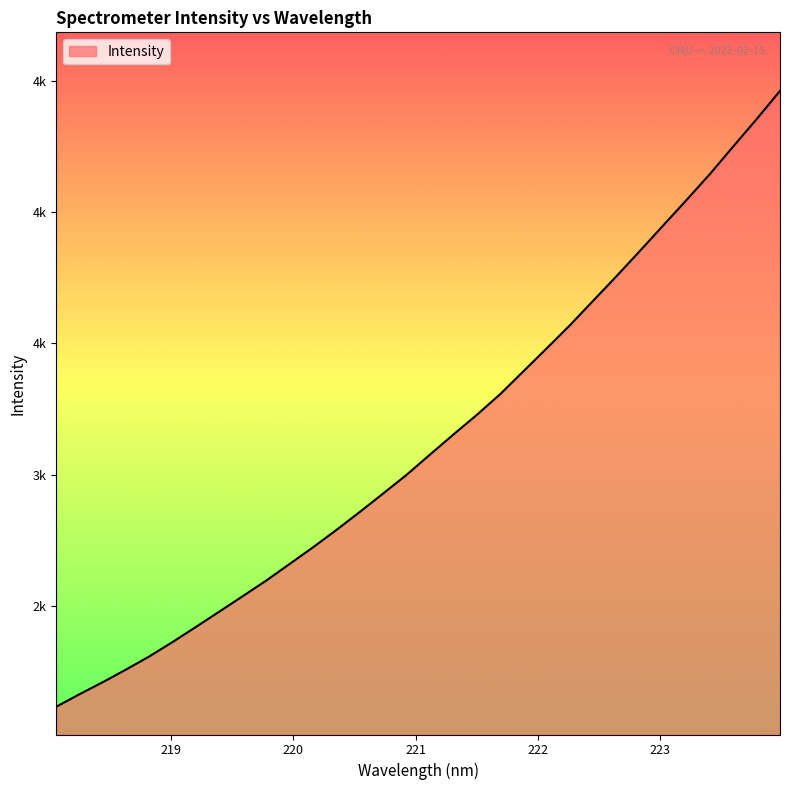

What is the difference between the second highest and second lowest values?

2191.8